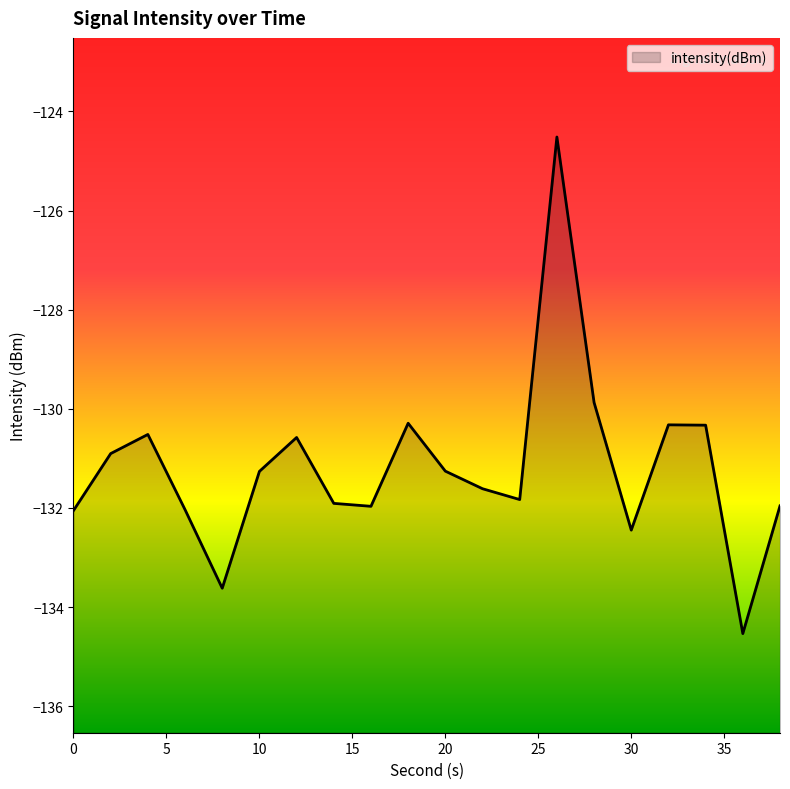

What is the minimum value shown in the chart?

-134.5